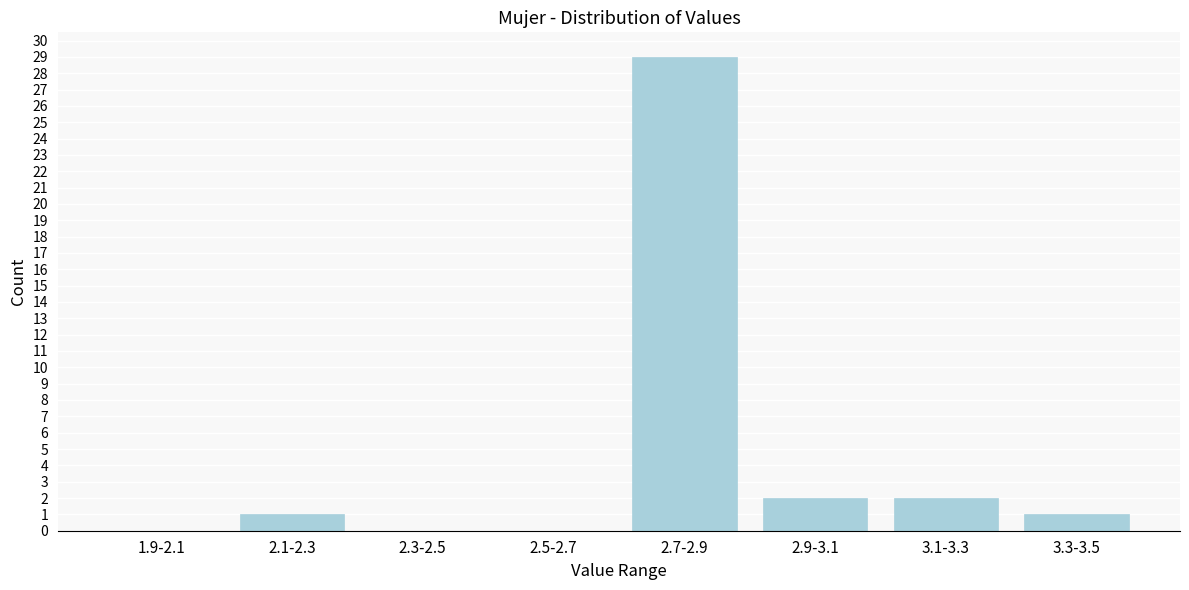

Reading left to right, list all the values displayed in this chart.

1.9-2.1=0	2.1-2.3=1	2.3-2.5=0	2.5-2.7=0	2.7-2.9=29	2.9-3.1=2	3.1-3.3=2	3.3-3.5=1